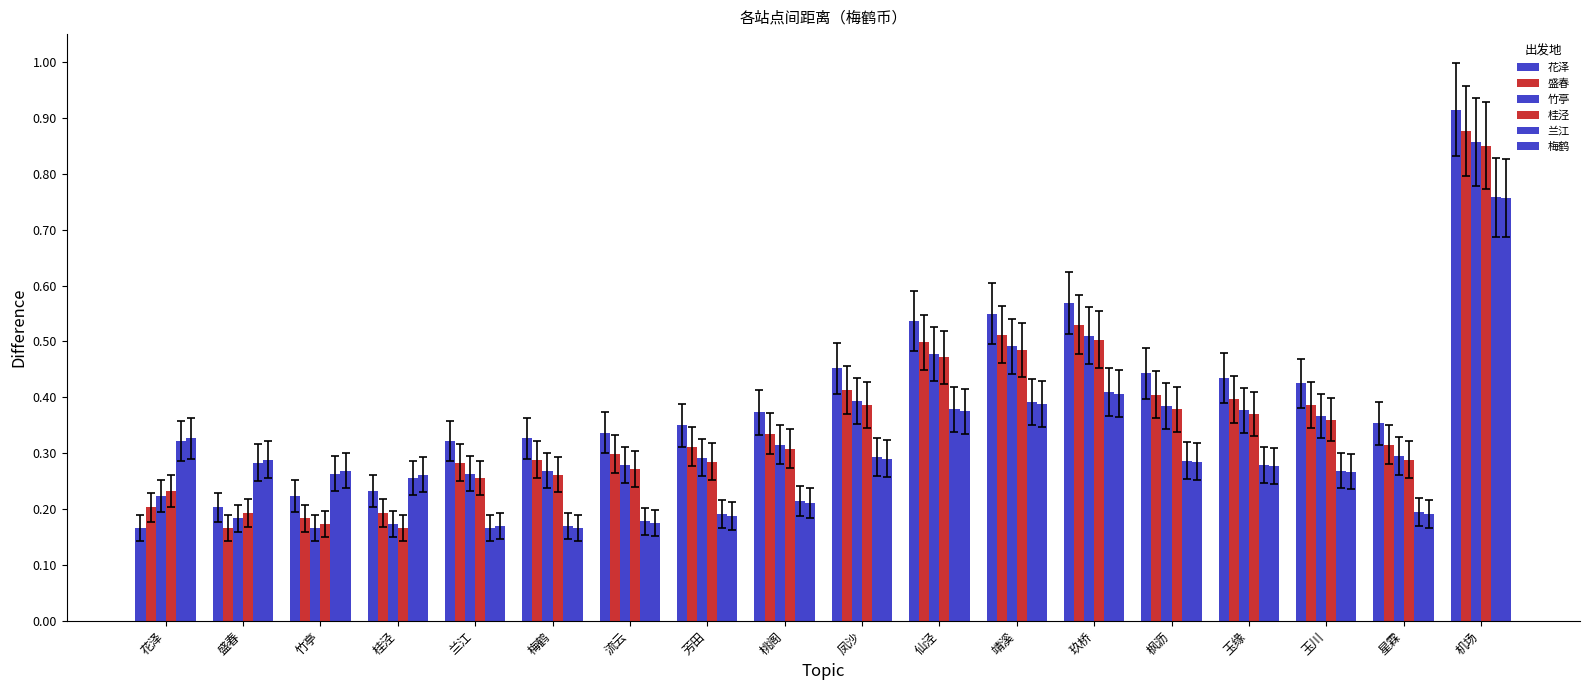

What position from the right is 盛春?

17